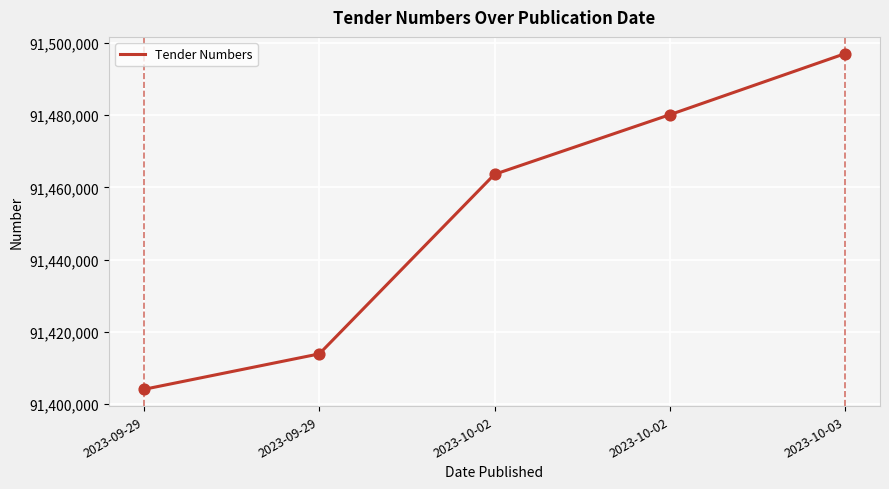

What is the change in value from 2023-10-02 to 2023-10-02?

+16494